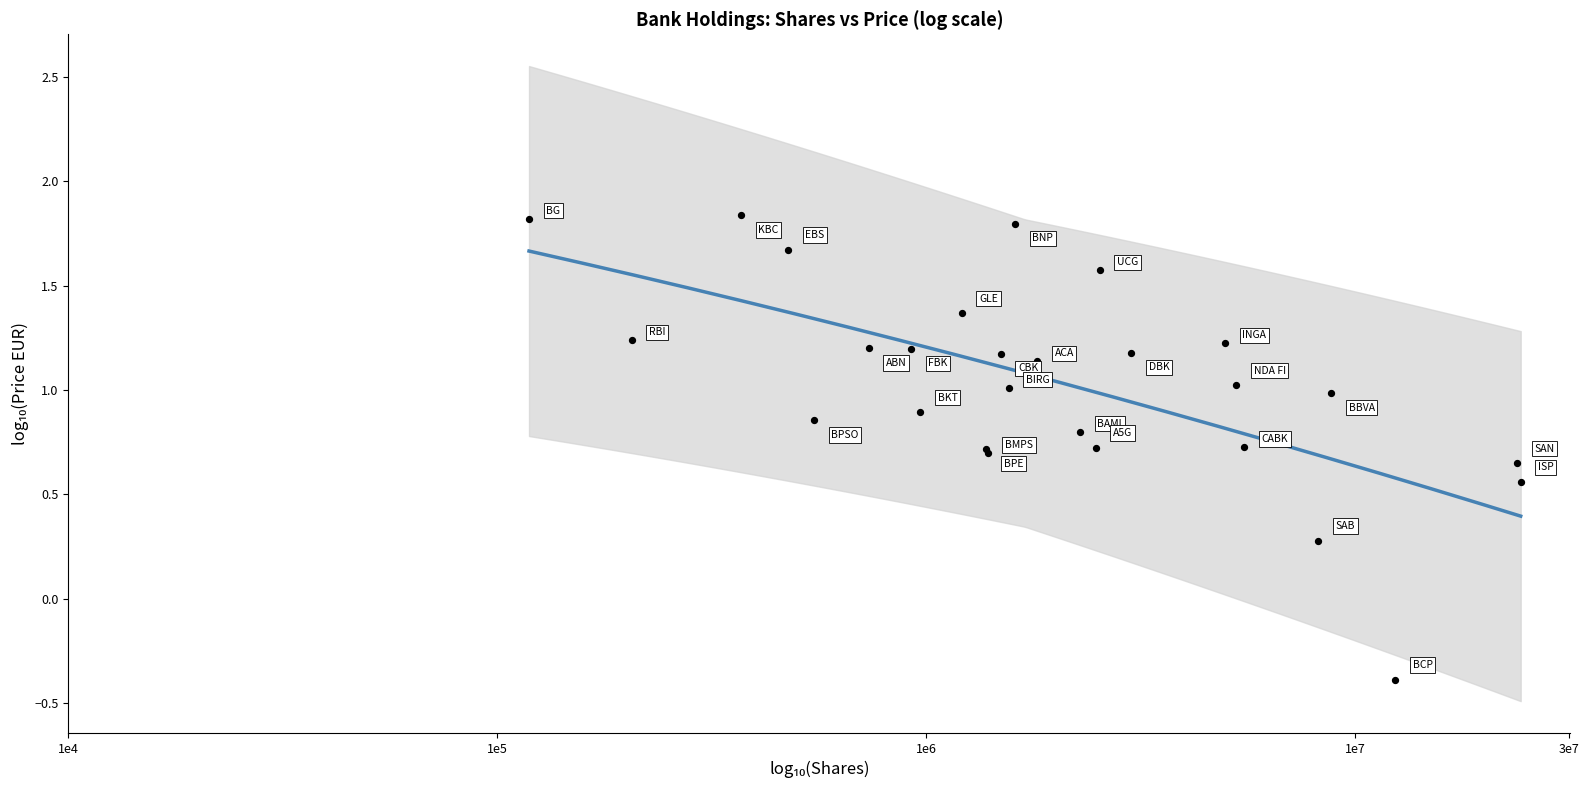

What Y value in the scatter plot is closest to 0?

0.3